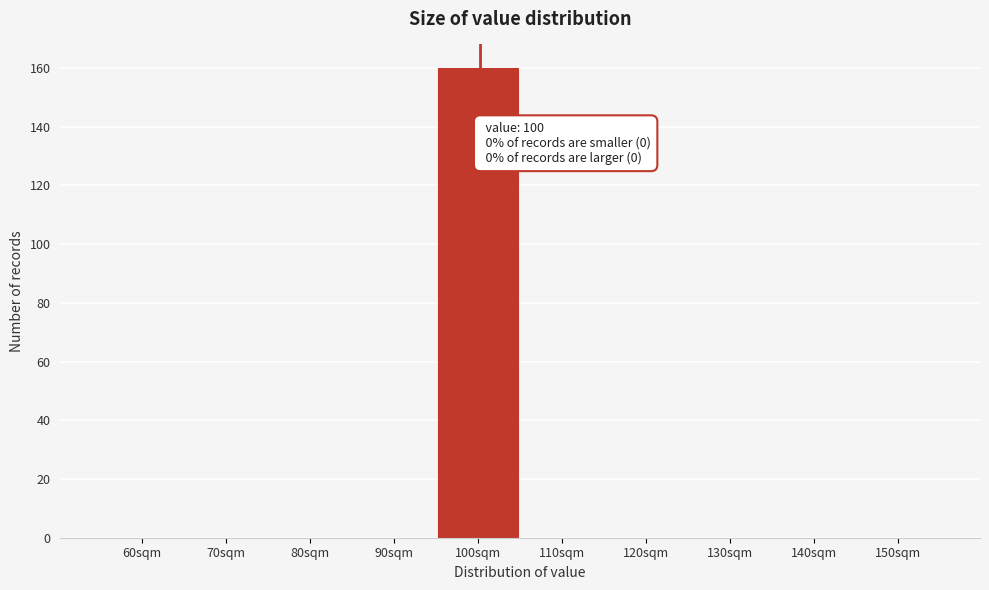

Reading left to right, what are all the values shown in this chart?

60sqm=0	70sqm=0	80sqm=0	90sqm=0	100sqm=160	110sqm=0	120sqm=0	130sqm=0	140sqm=0	150sqm=0